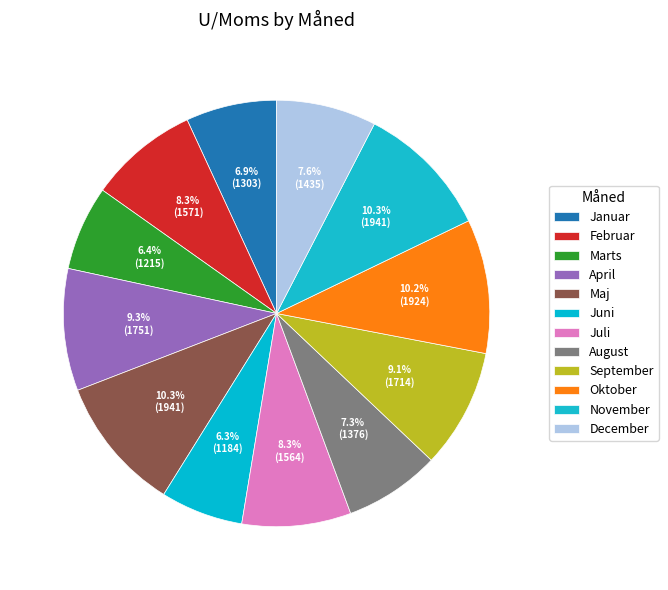

To the nearest percent, what is the average slice percentage?

8%